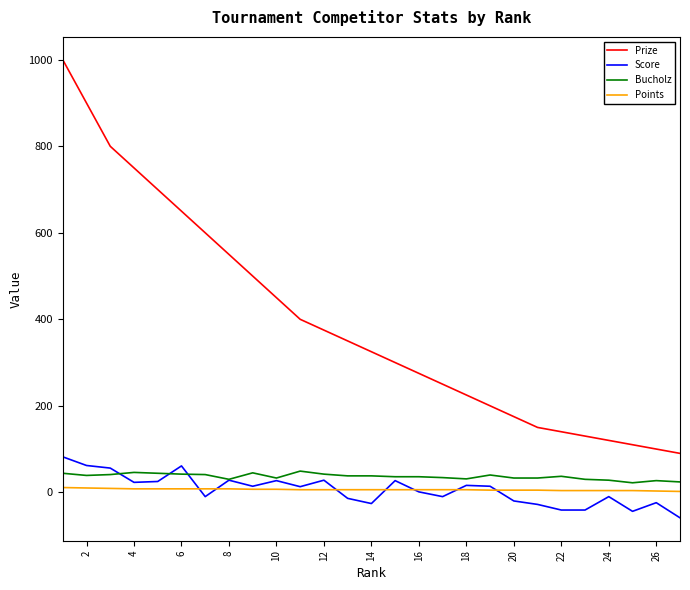

Count the Points values in the range 5 to 8.

18